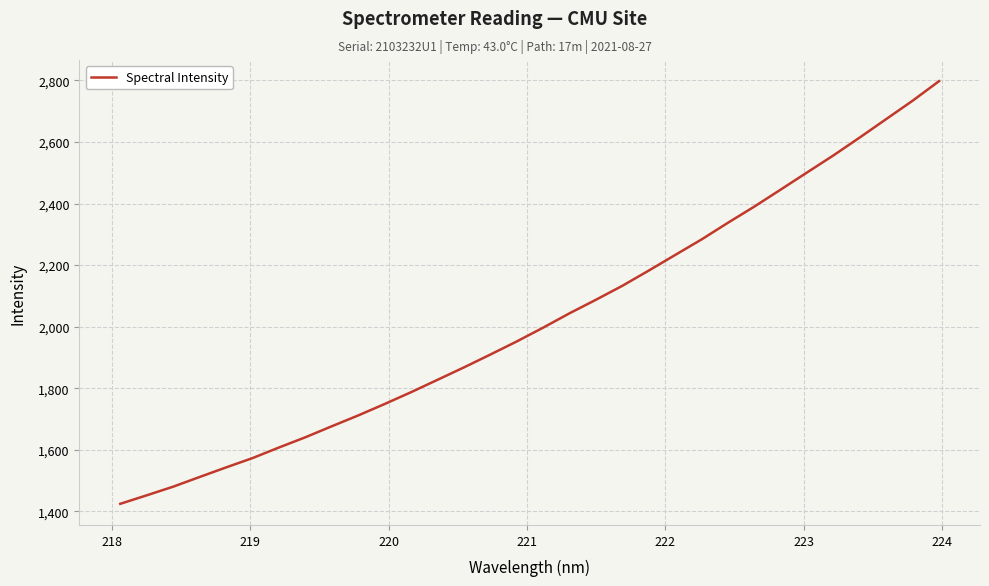

What is the difference between the maximum and minimum values?

1372.8